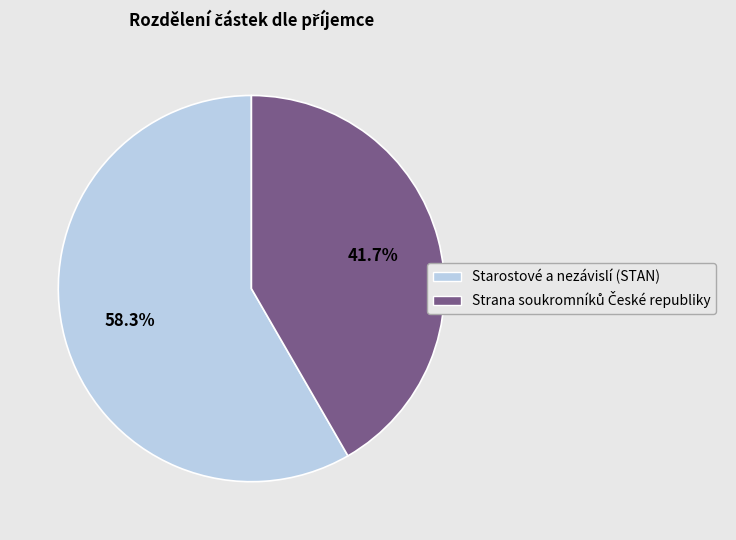

Does Starostové a nezávislí (STAN) represent more than half of the total?

Yes